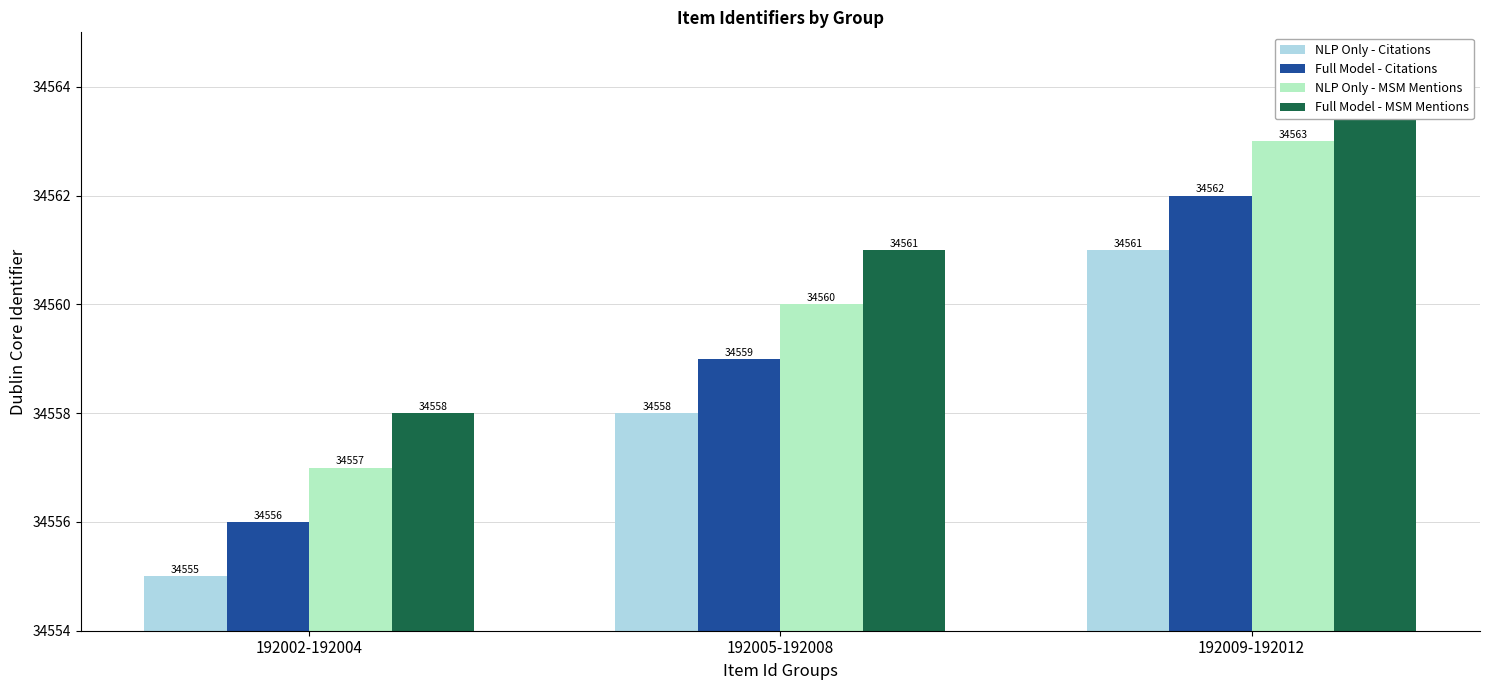

Which series changed the most between 192002-192004 and 192005-192008?

NLP Only - Citations